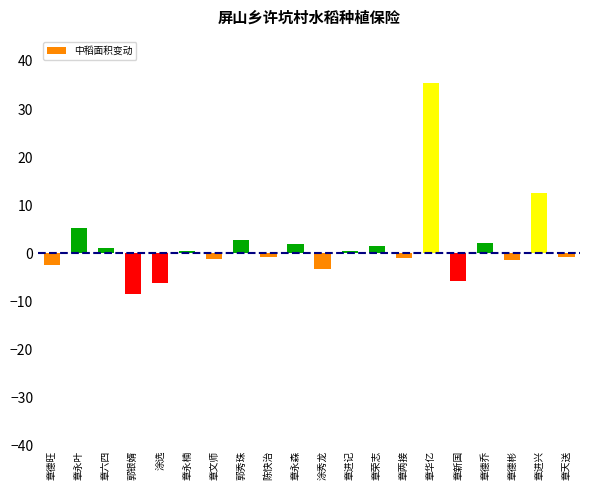

How many bars are there in total?

20